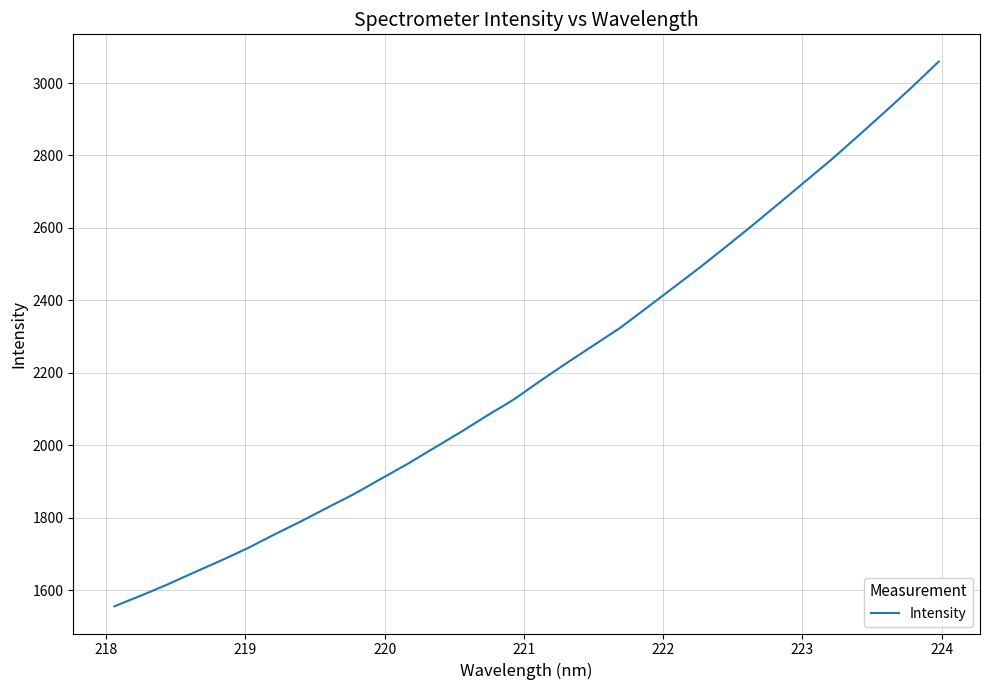

What is the difference between the maximum and minimum values?

1504.1